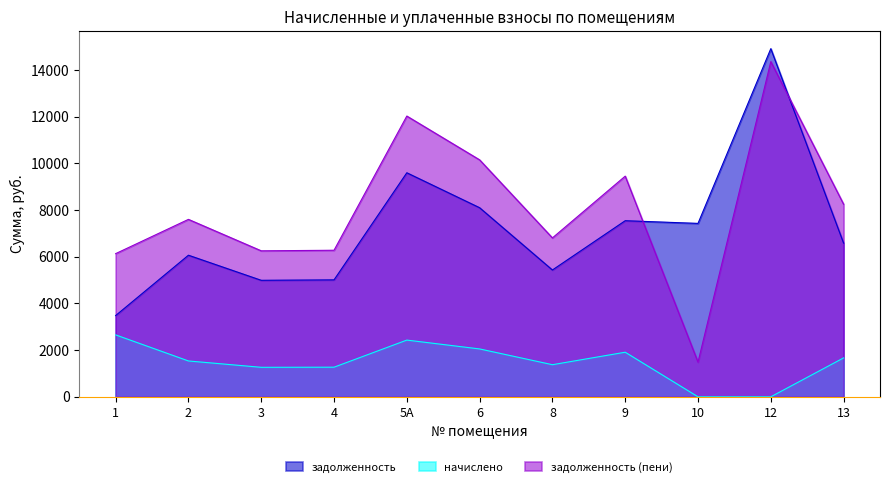

What is the minimum value for задолженность?

3481.0